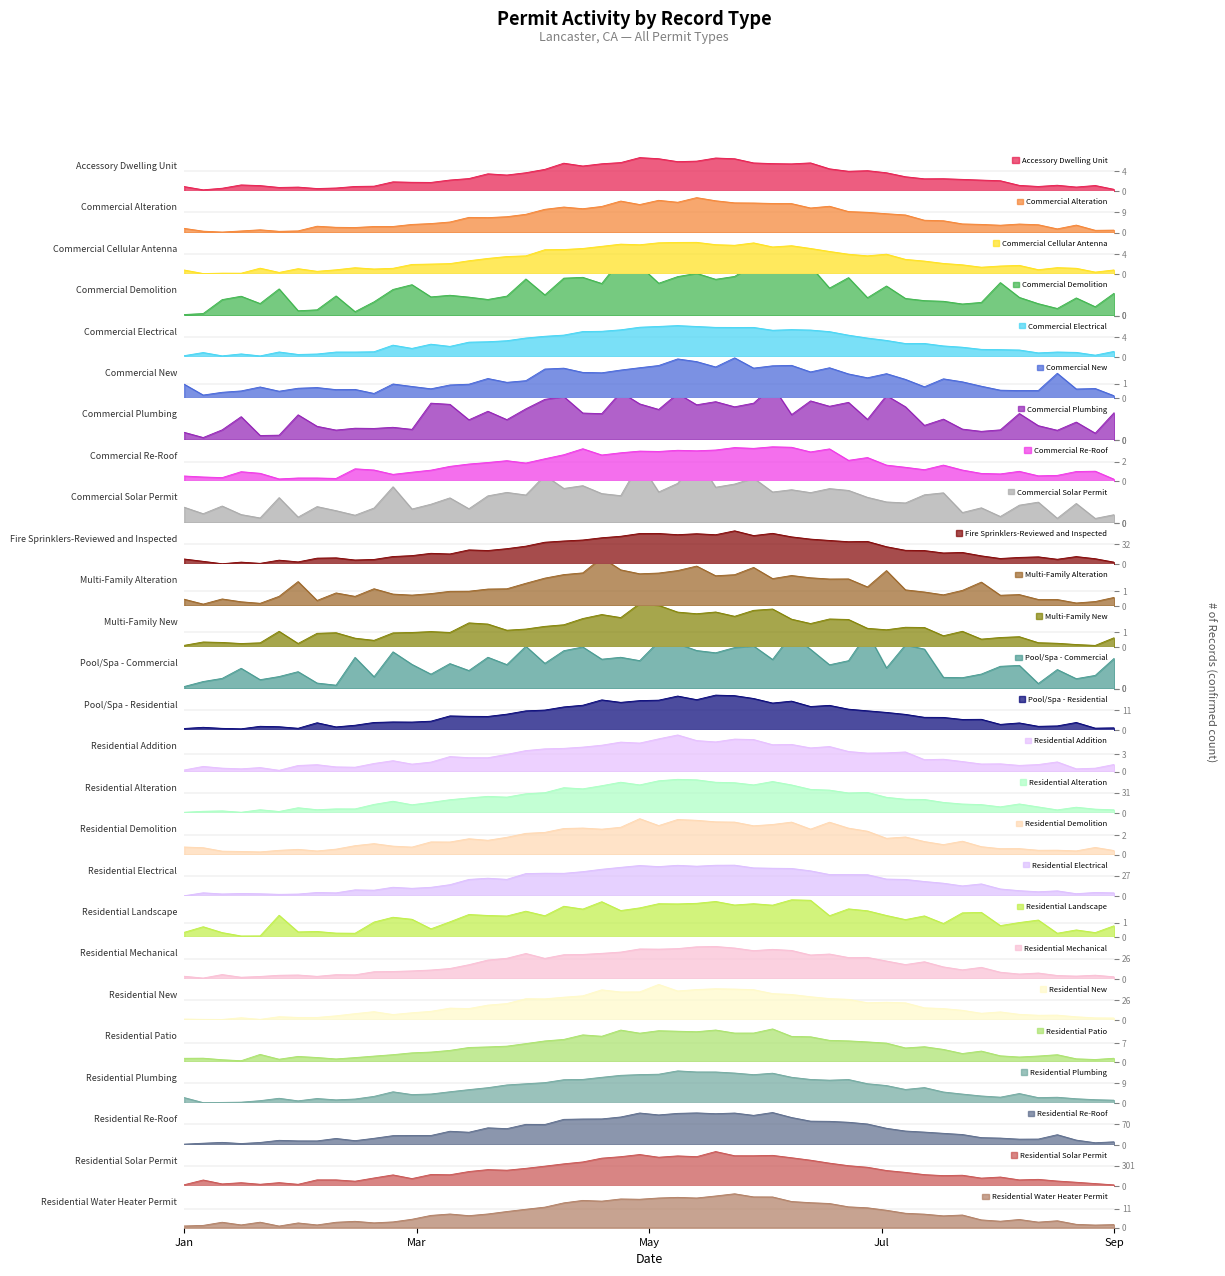

What is the ratio of the value at Pool/Spa - Residential to the value at Residential Water Heater Permit?

0.9